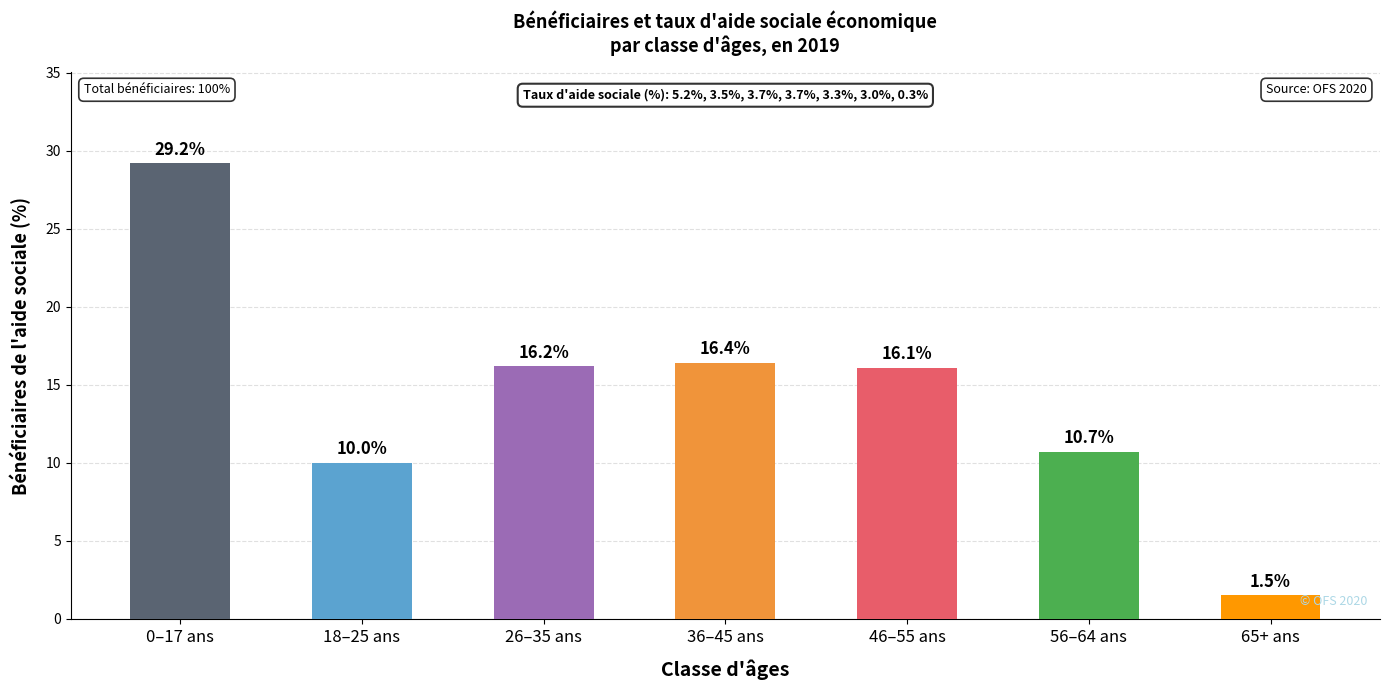

Reading left to right, list all the values displayed in this chart.

0–17 ans=29.2	18–25 ans=10.0	26–35 ans=16.2	36–45 ans=16.4	46–55 ans=16.1	56–64 ans=10.7	65+ ans=1.5